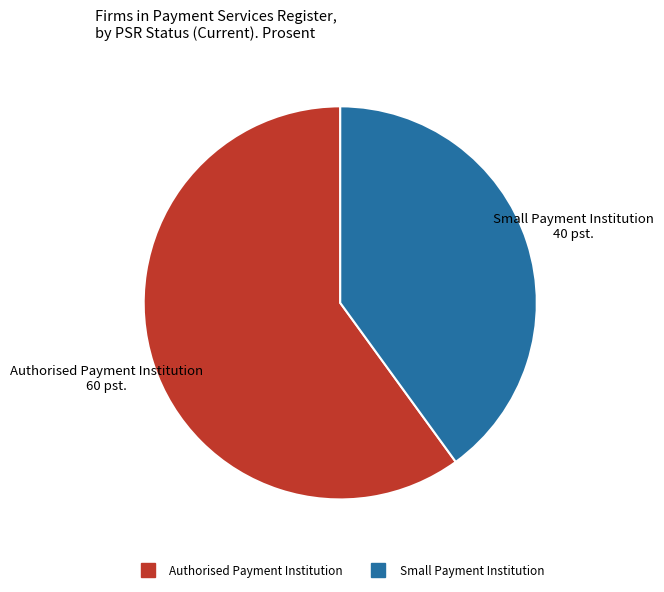

Rank the categories by value from lowest to highest.

Small Payment Institution, Authorised Payment Institution